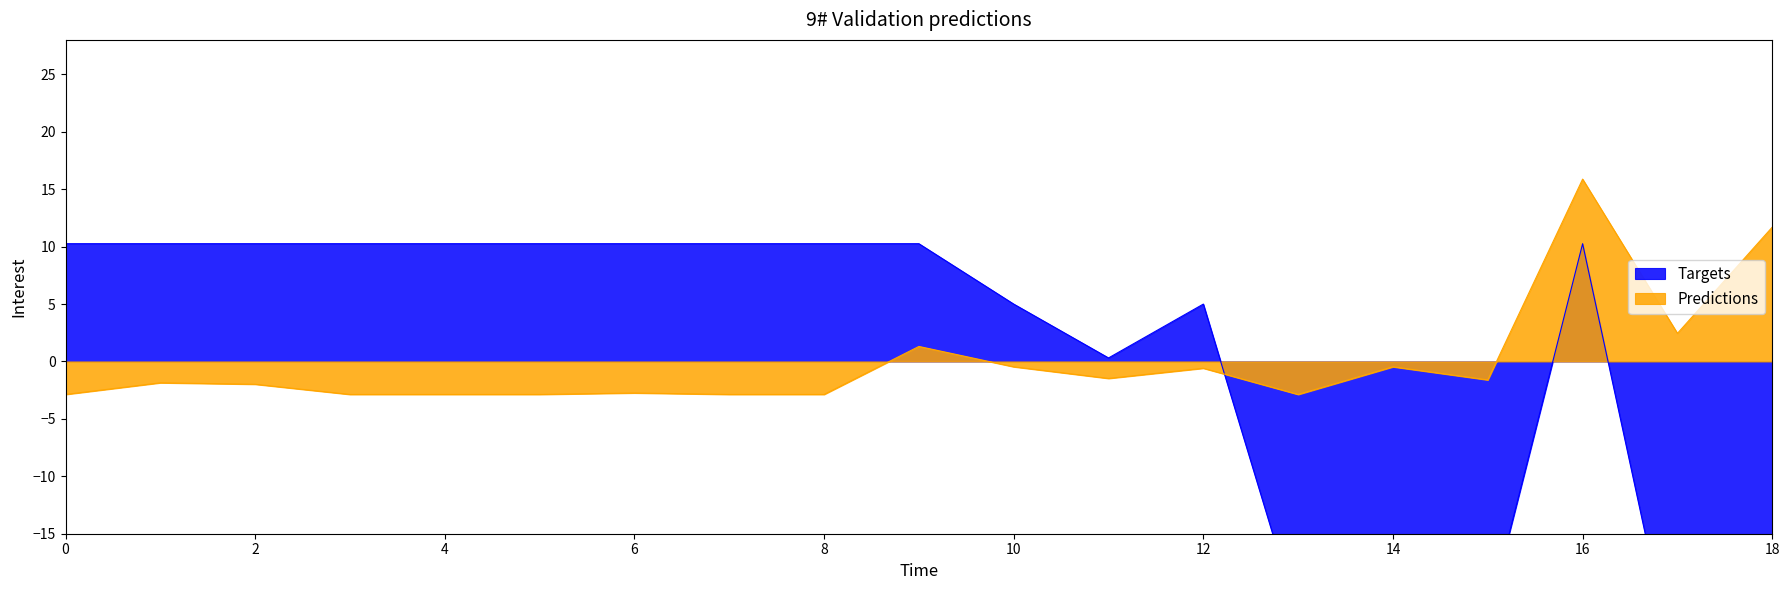

True or false: Ціна has more than 1 interior local peaks.

True